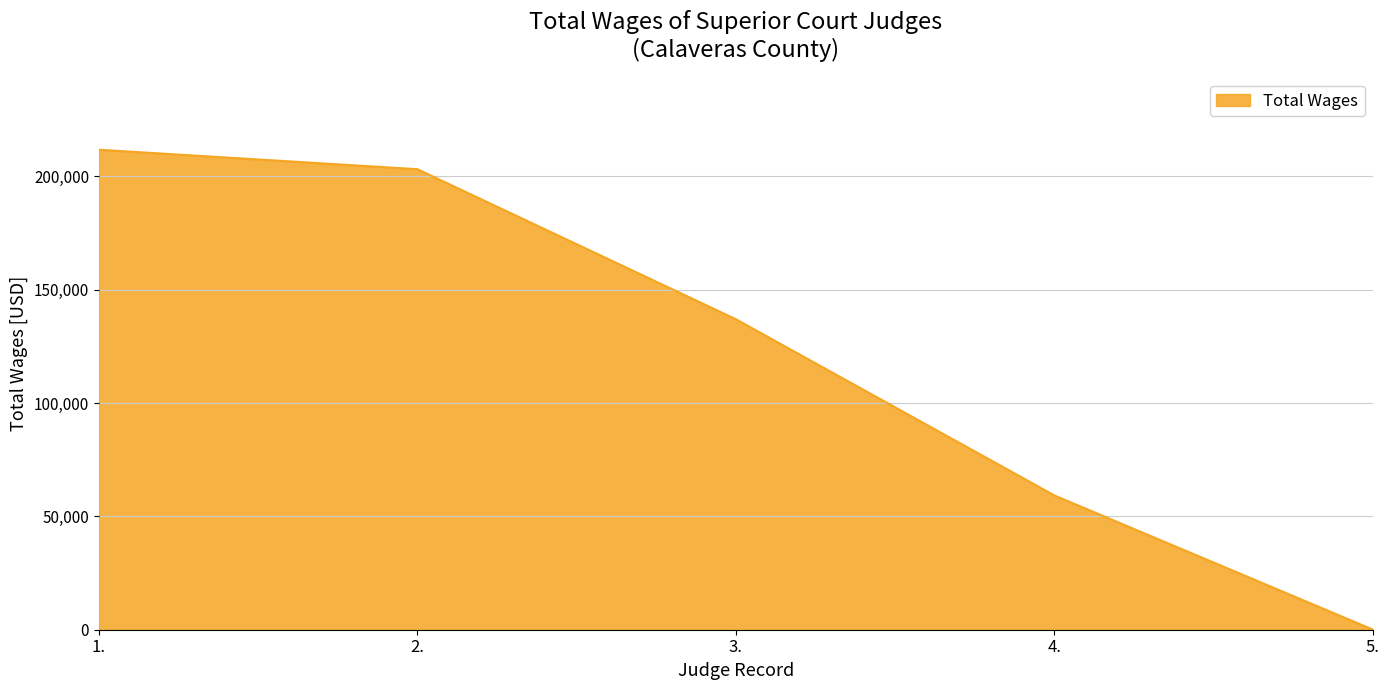

Reading left to right, extract all data points from this chart.

1.=211774	2.=203187	3.=136987	4.=59224	5.=23